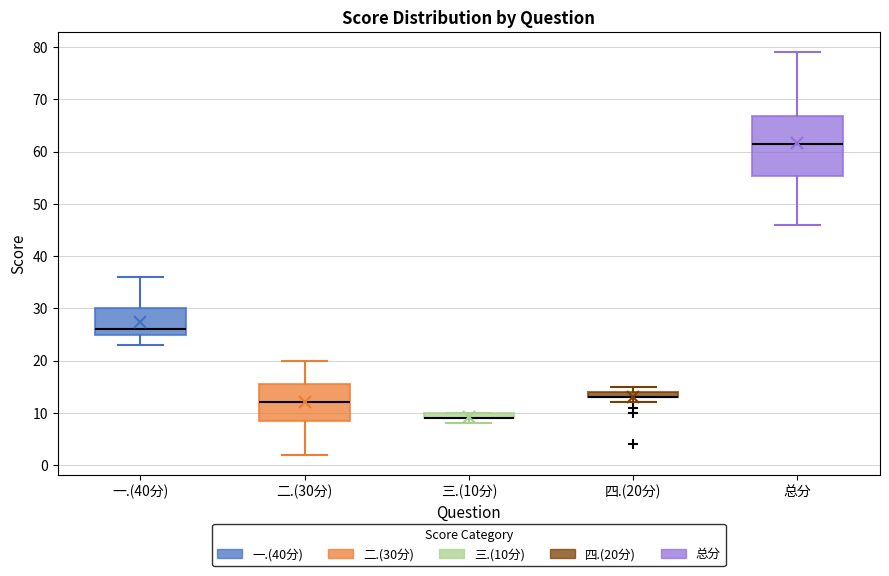

Where is the upper edge of the box for 四.(20分) on the y-axis? The values are not printed on the chart, so give them approximately, as read against the axis.

14